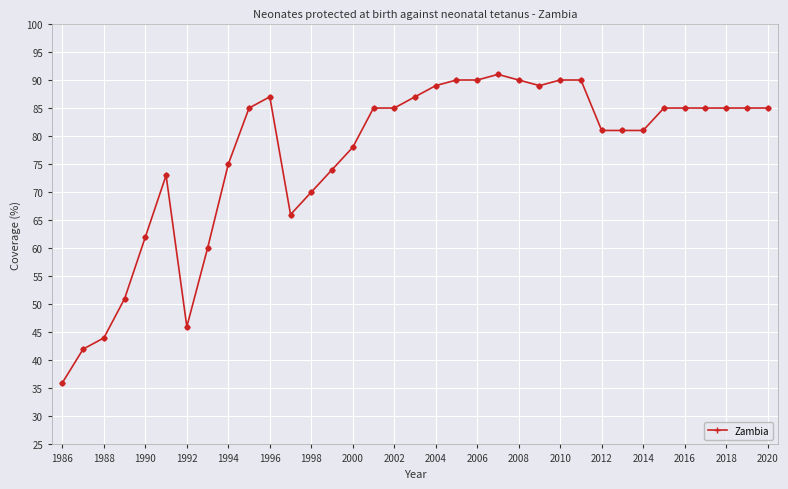

What is the greatest value displayed?

91